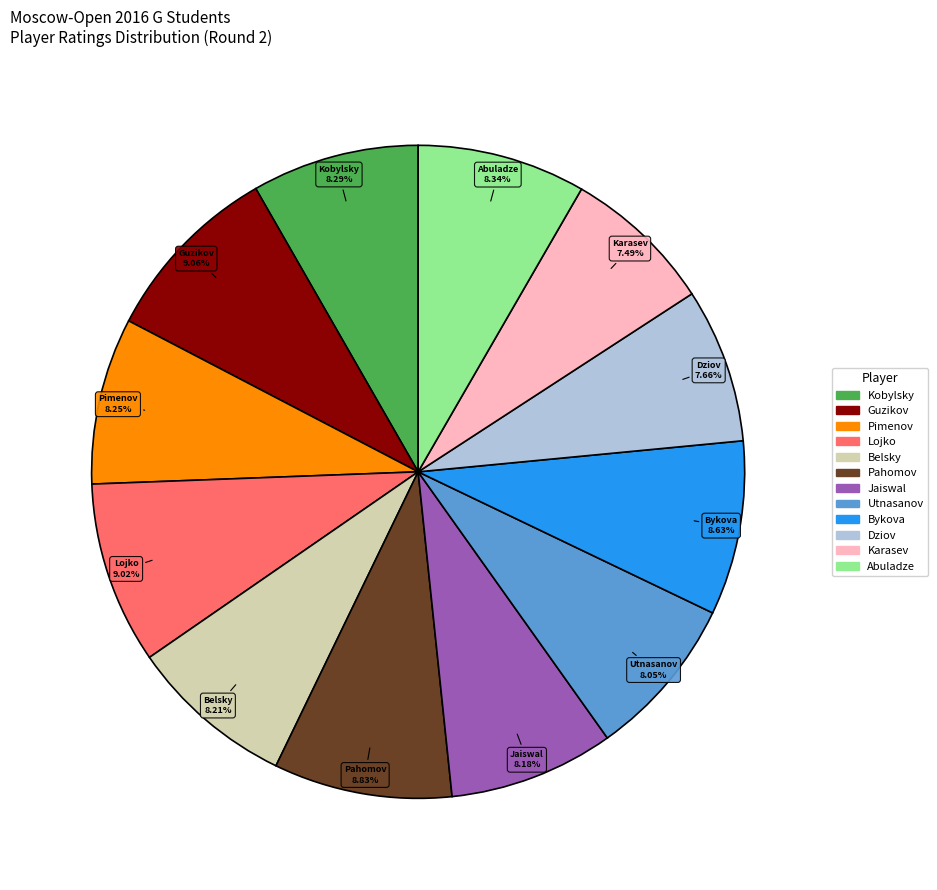

Does any single category account for the majority?

No